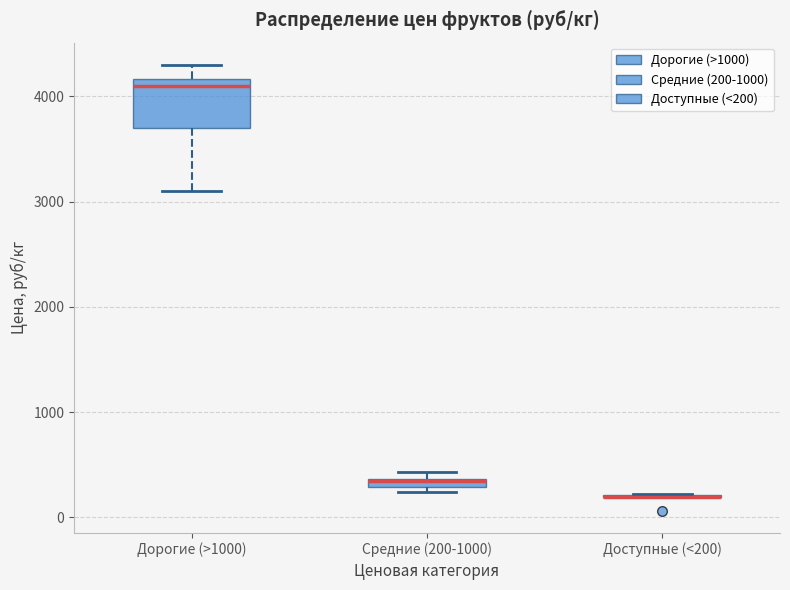

Comparing the boxes themselves (not the whiskers), which one is the tallest?

Дорогие (>1000)